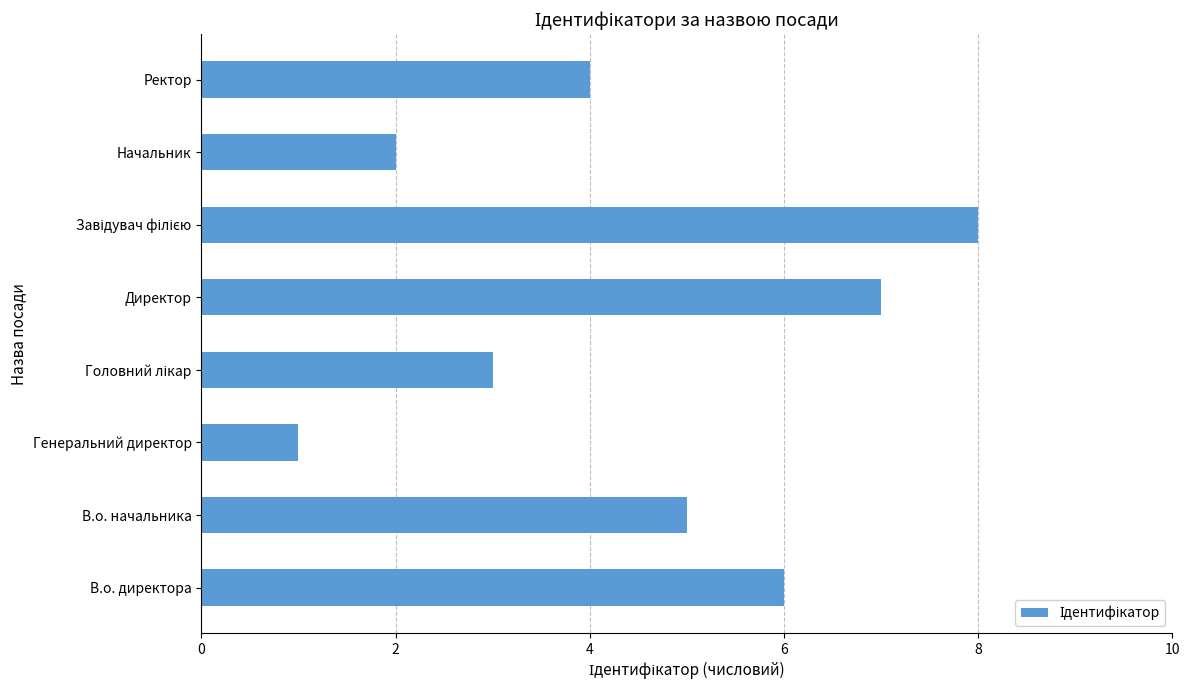

How many values are between 3 and 7?

5